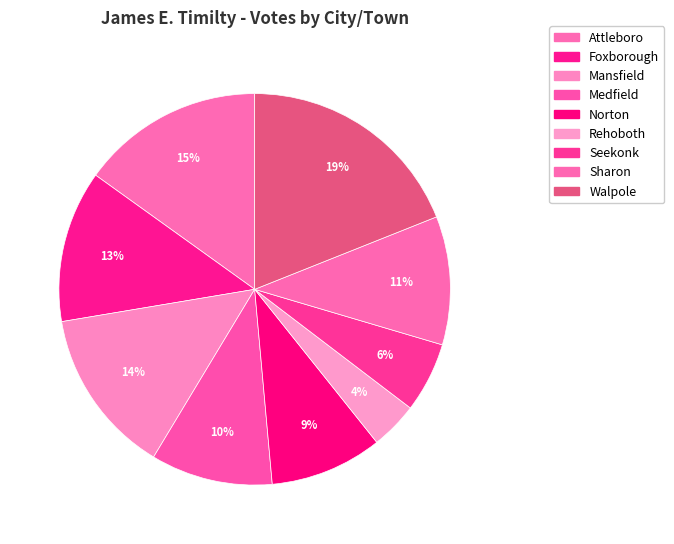

Is it true that Seekonk is 1% of the pie?

False